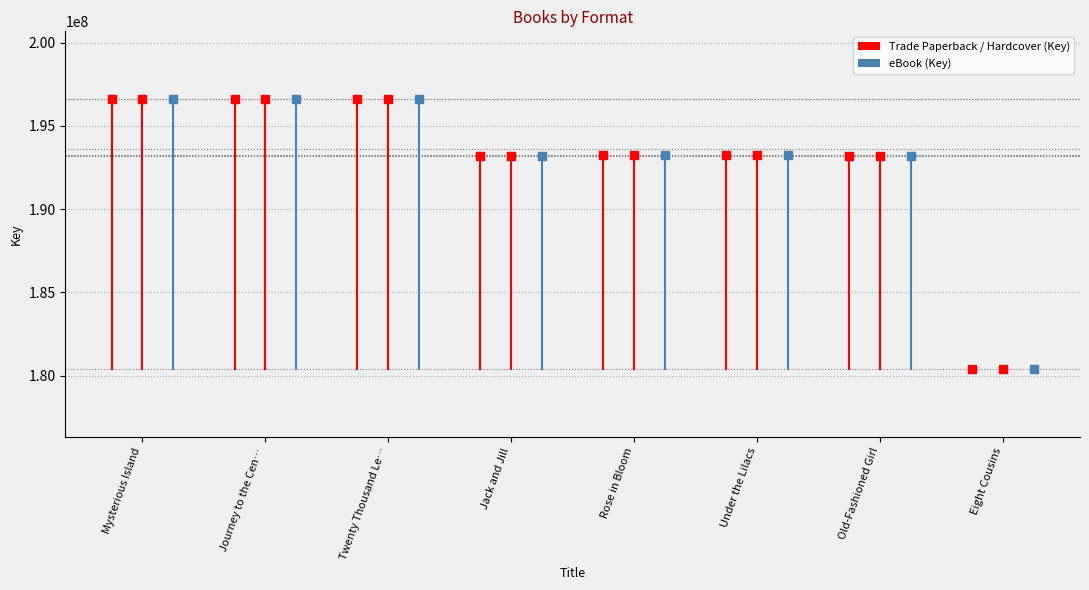

What is the total value across all series at Rose in Bloom?

579673395